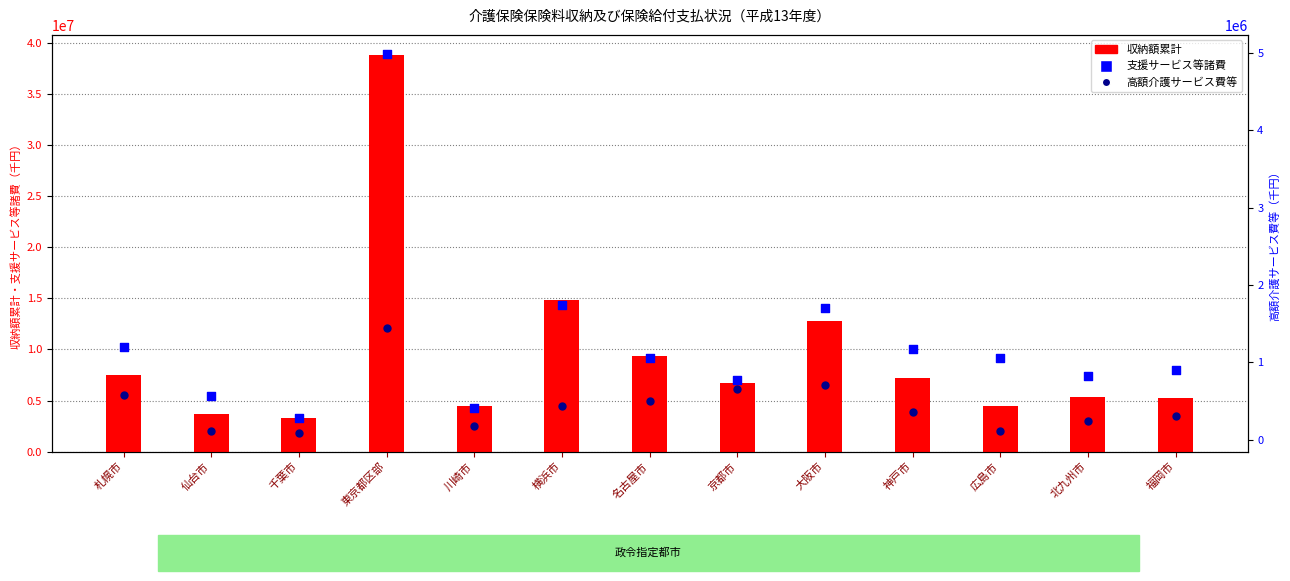

Which series has the largest total across all categories?

収納額累計